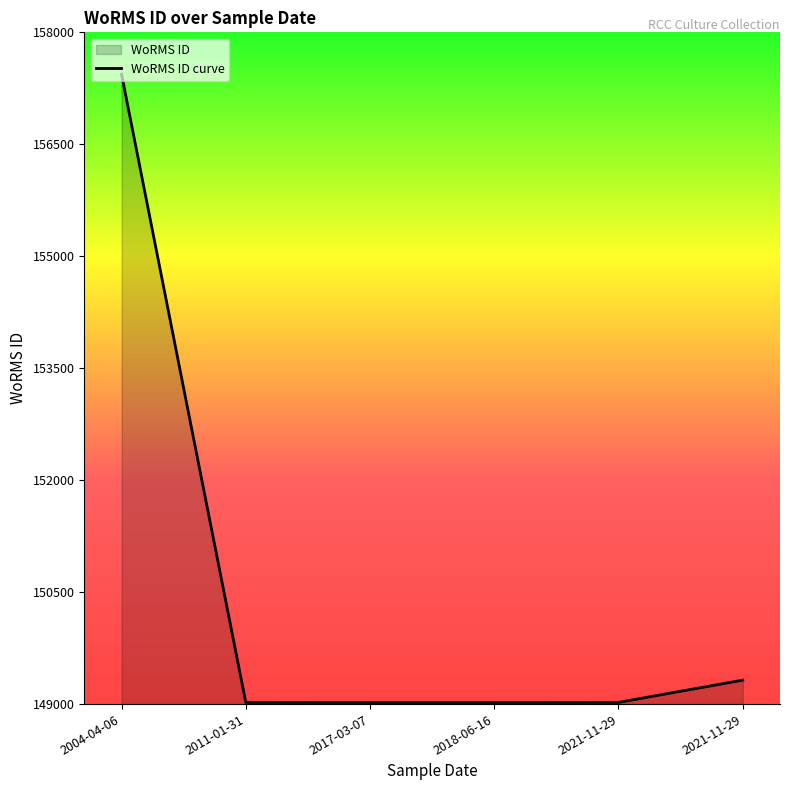

Is it true that the value at 2004-04-06 is 157438?

True